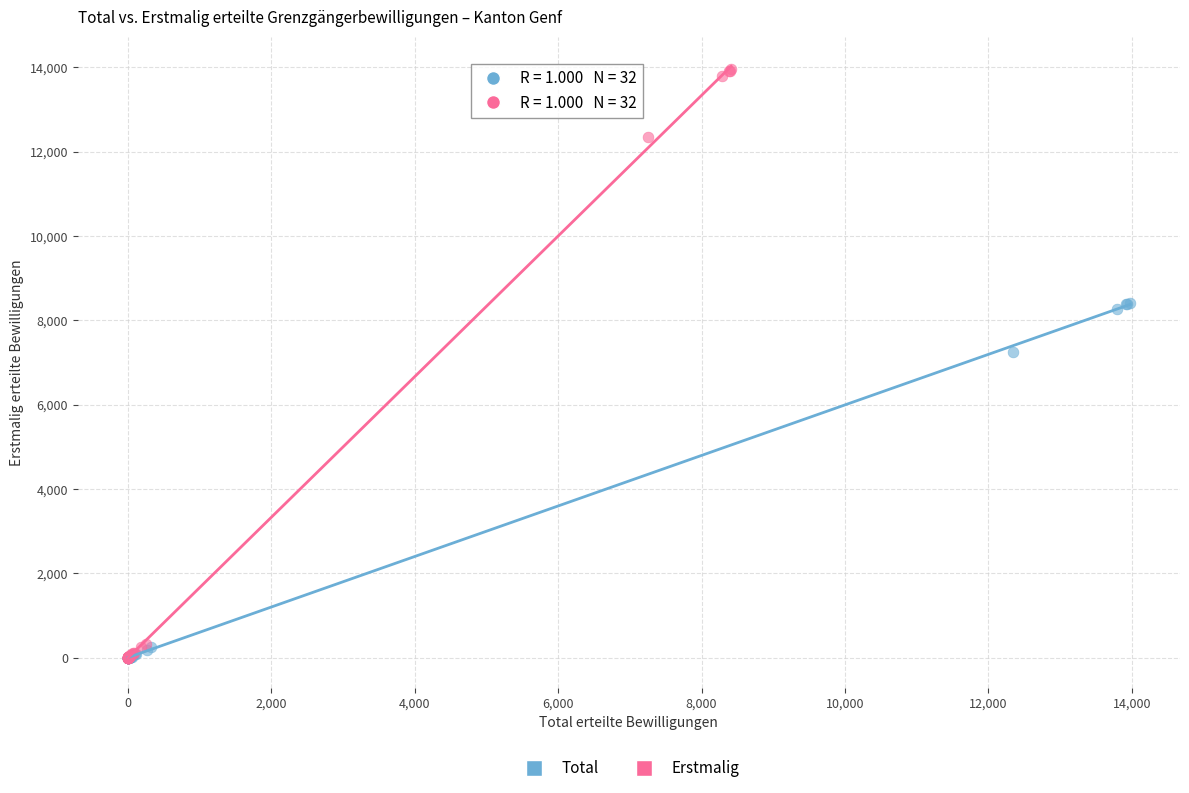

Which series has the widest spread of Y values?

Erstmalig